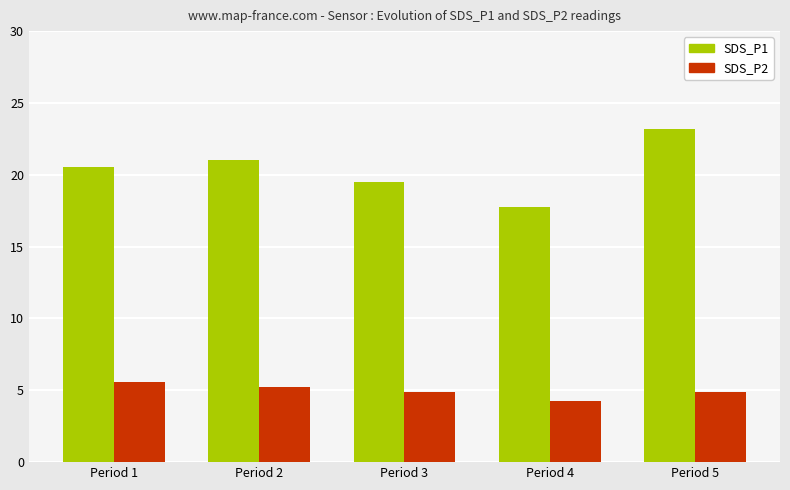

At which category is the sum across all series the highest?

Period 5